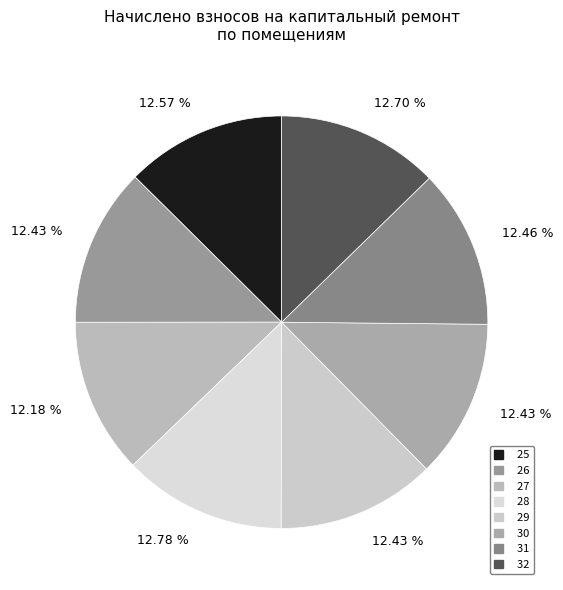

To the nearest percent, what is the average slice percentage?

12%